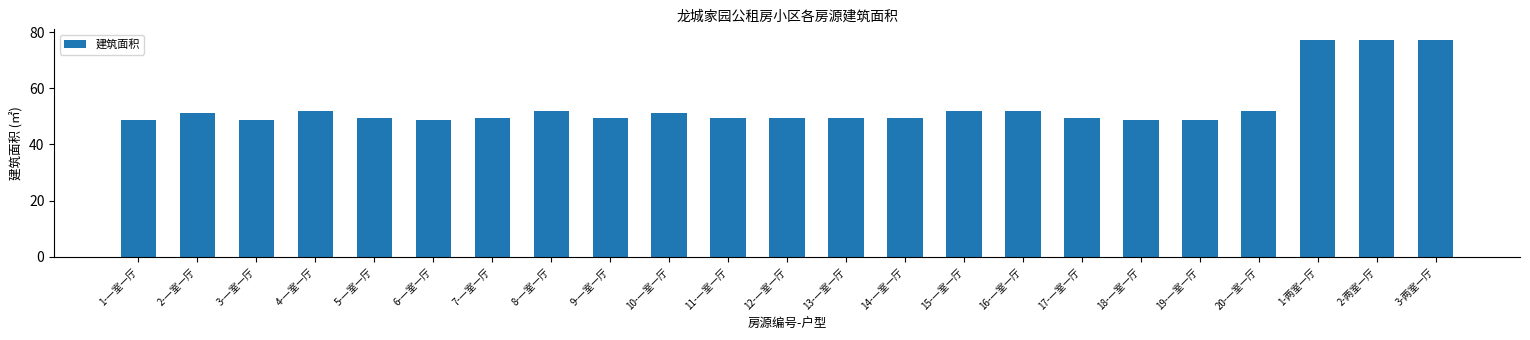

What is the change in value from 2-一室一厅 to 19-一室一厅?

-2.5